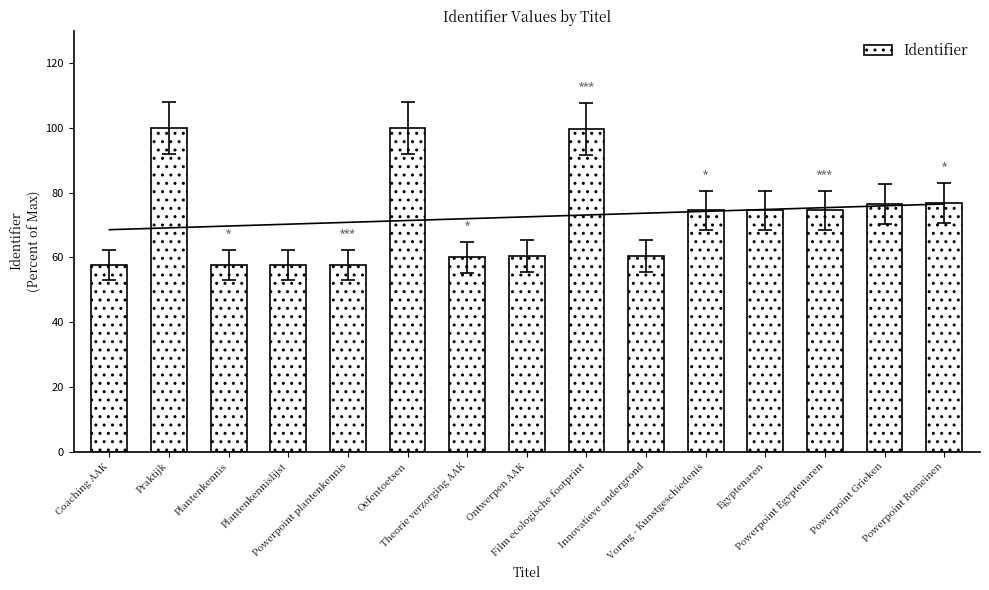

What is the value of the 2nd bar from the left?

99.9